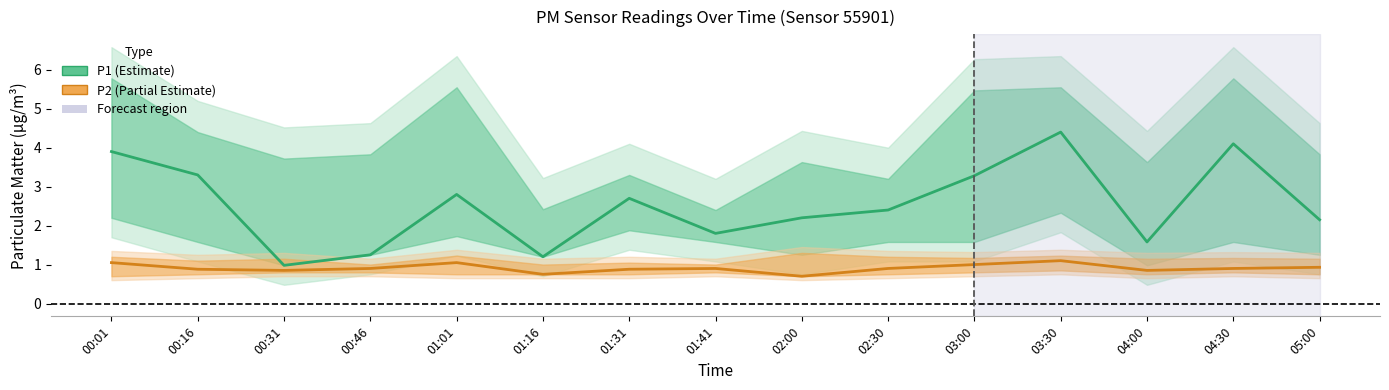

What is the difference between the P2 (PM2.5) values at 05:00 and 00:16?

0.1